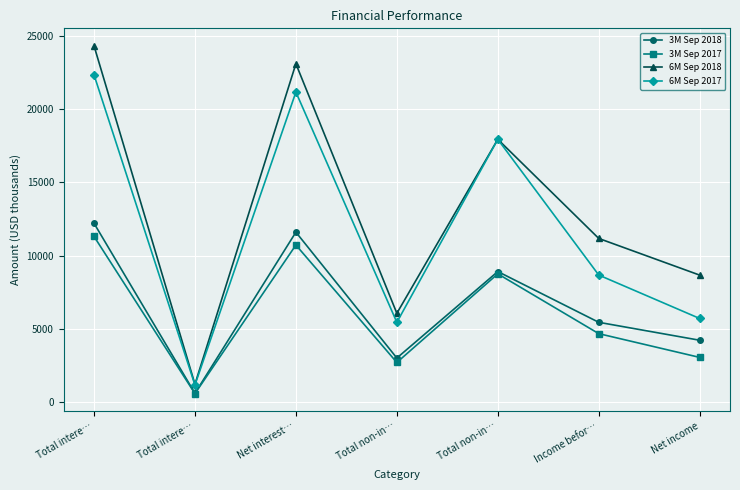

How many categories are shown in the chart?

7